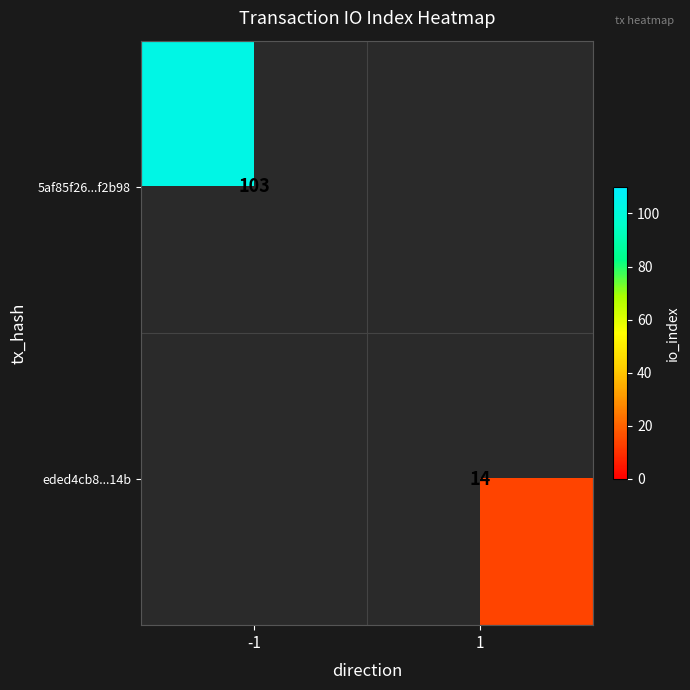

The value of 5af85f26...f2b98 at -1 is 103. True or false?

True